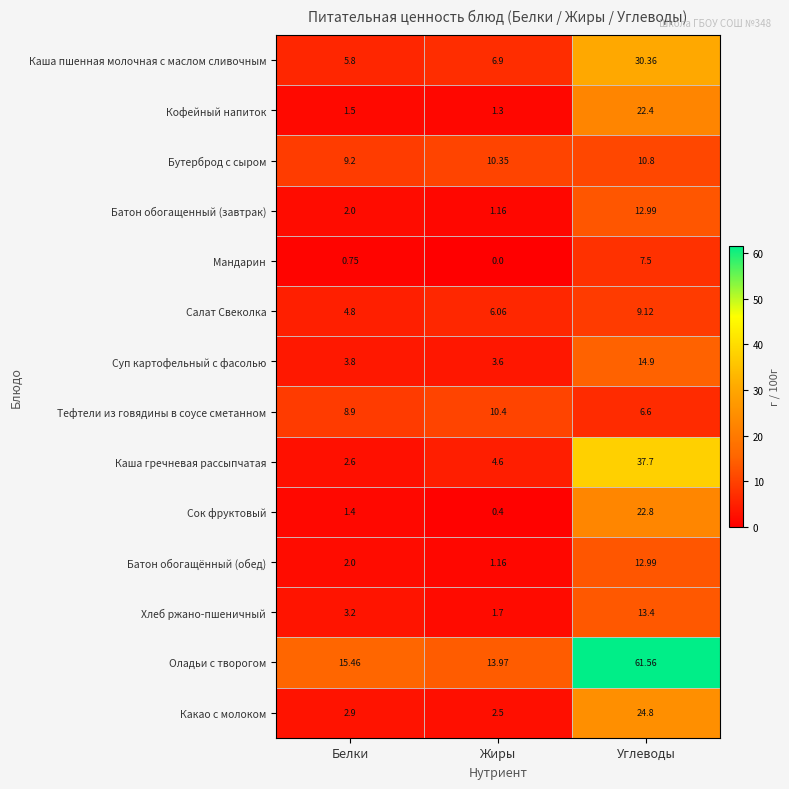

Which series has the widest spread of values?

Оладьи с творогом